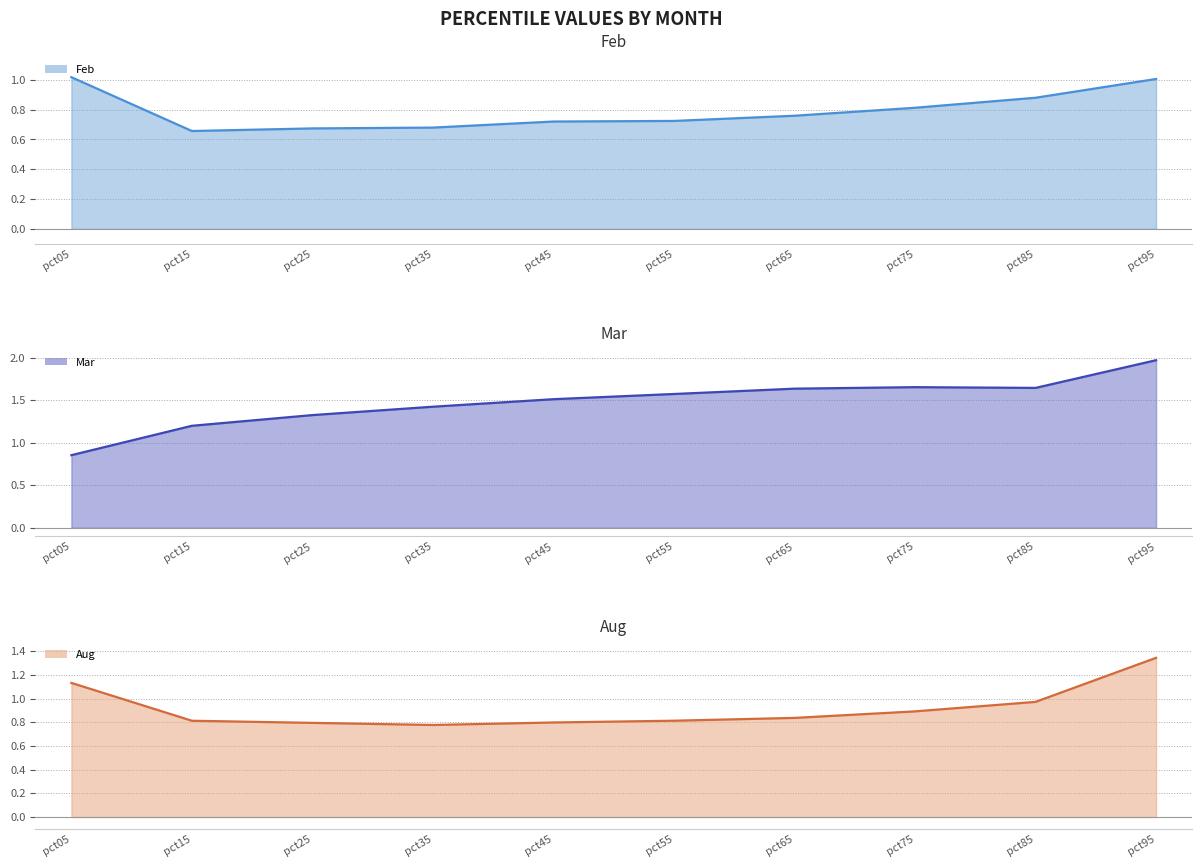

At which label does Mar reach its peak?

pct95